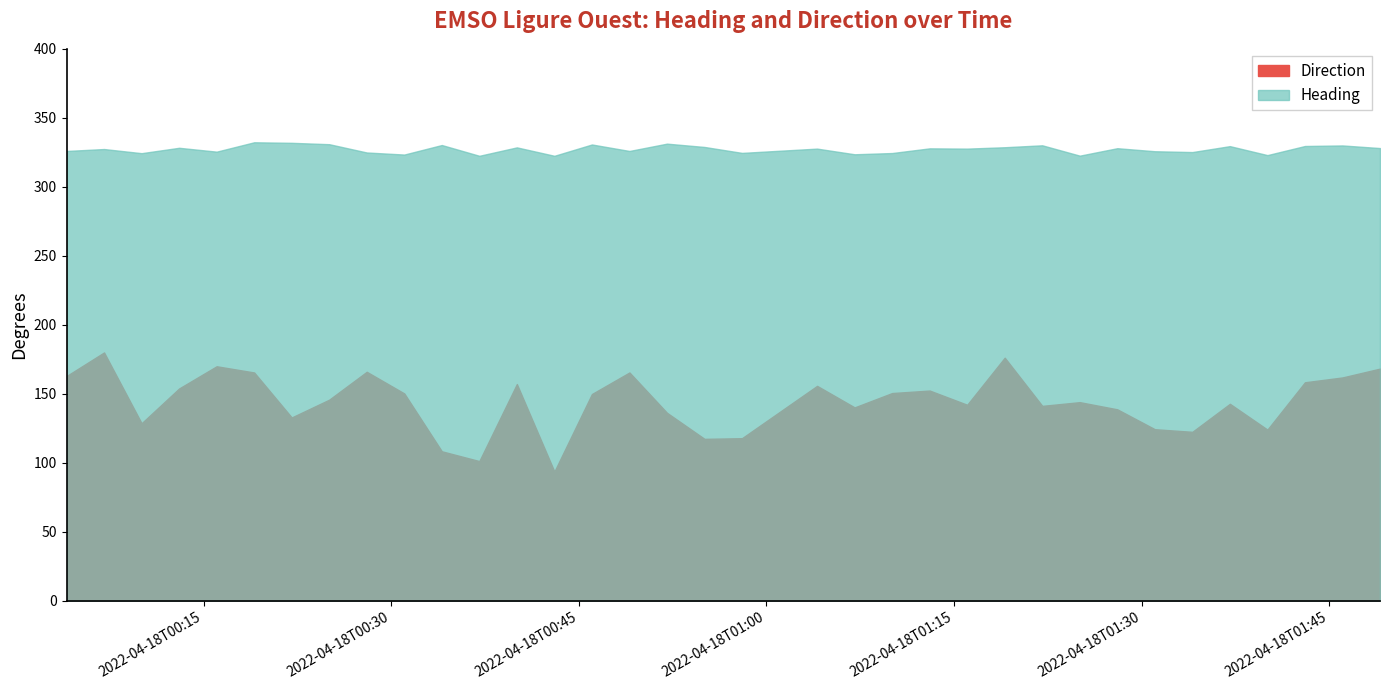

At 2022-04-18T01:10:03, list the series in order from smallest to largest.

Direction, Heading